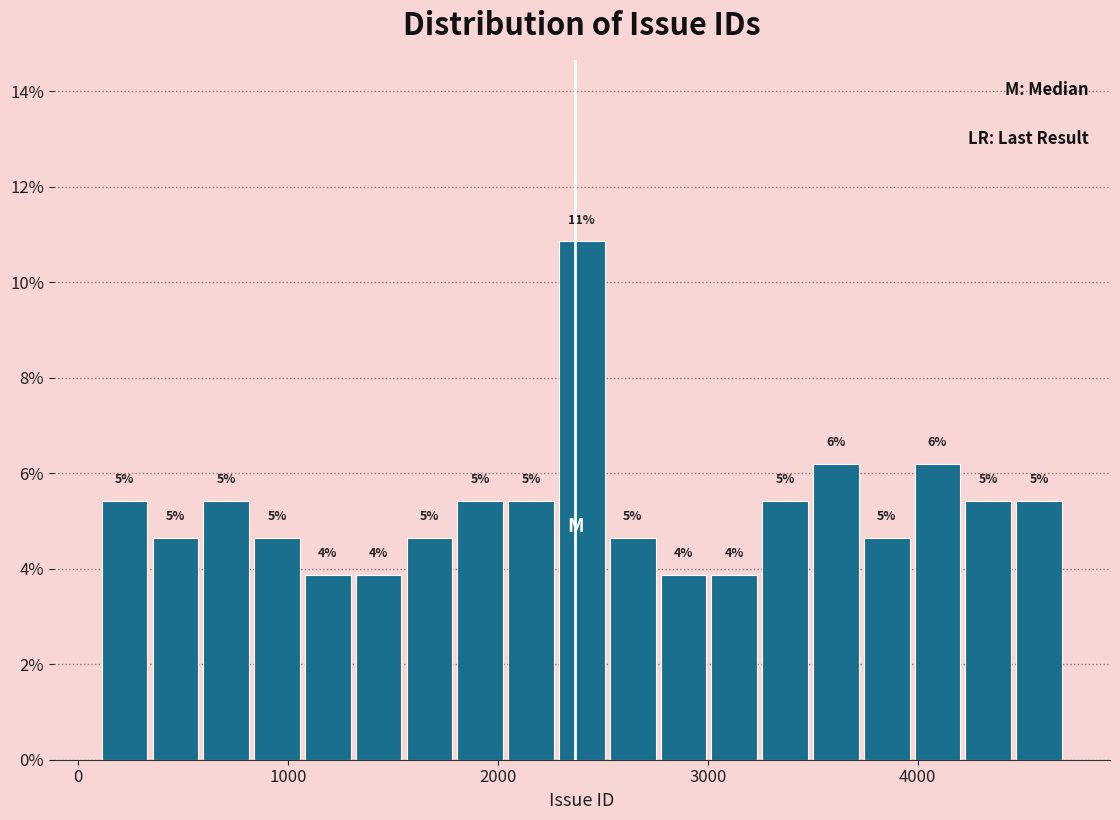

Around what value on the x-axis is the tallest bar? Give the approximate position of its centre, as read against the axis.

2400